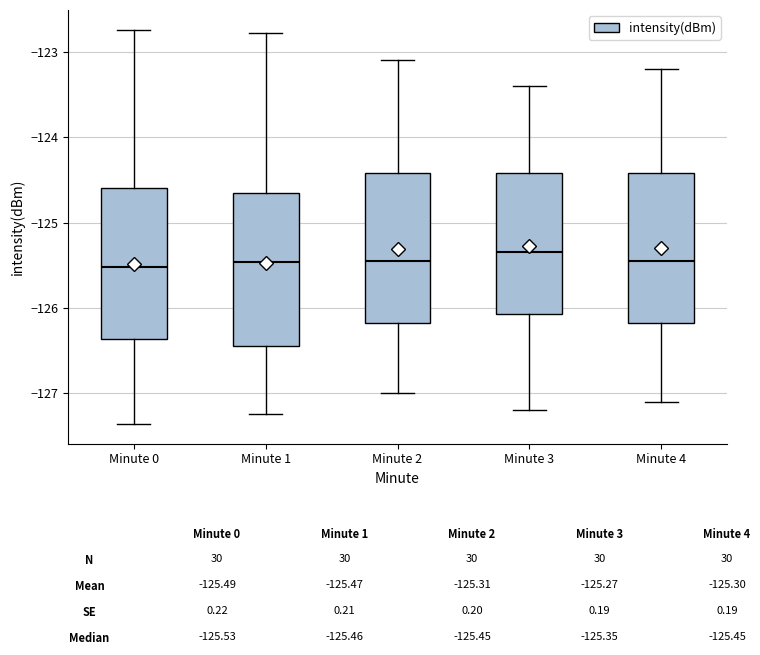

Where is the lower edge of the box for Minute 2 on the y-axis? The values are not printed on the chart, so give them approximately, as read against the axis.

-126.2